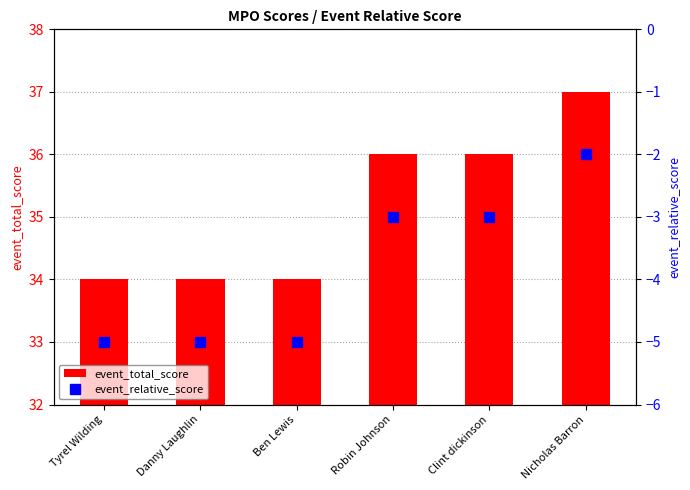

What position from the left is Ben Lewis?

3